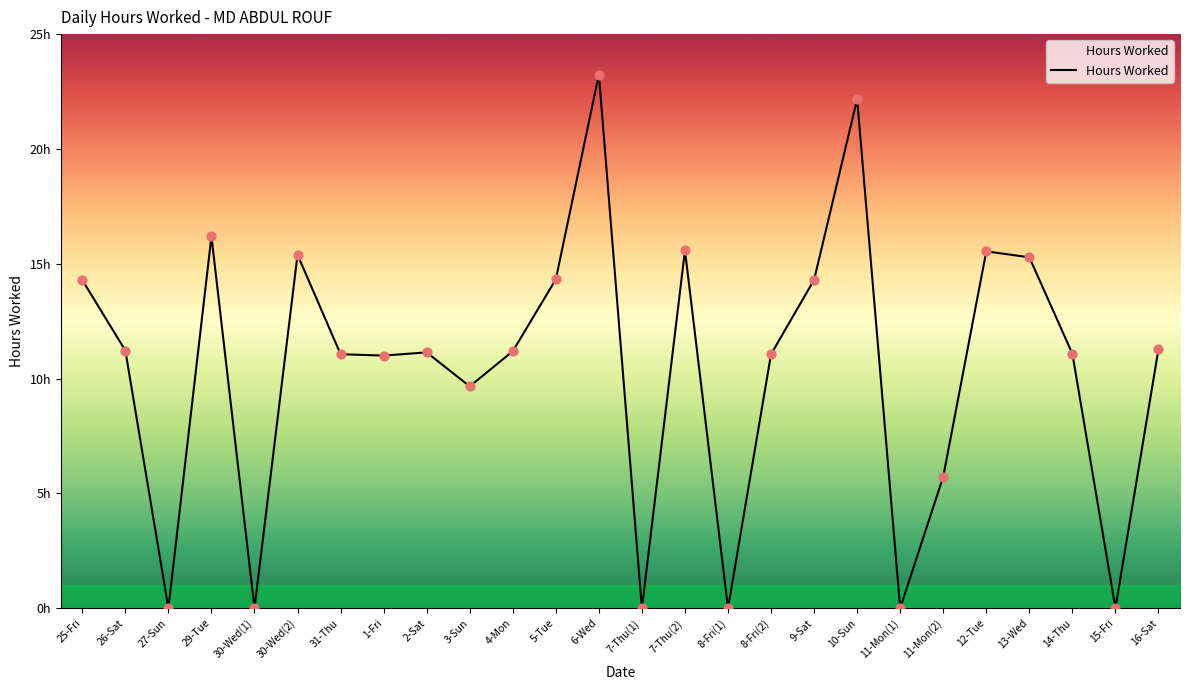

What is the change in value from 31-Thu to 9-Sat?

+3.2